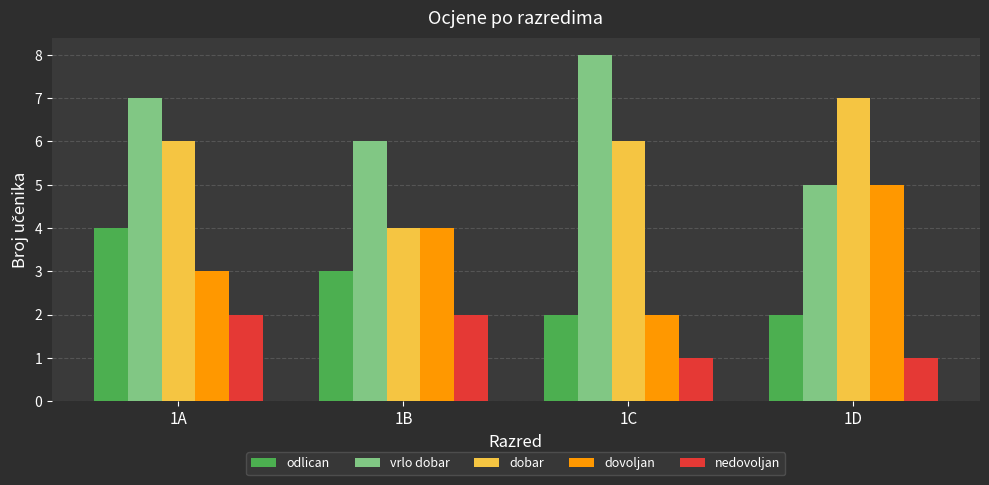

Between 1A and 1B, which series saw the biggest shift?

dobar